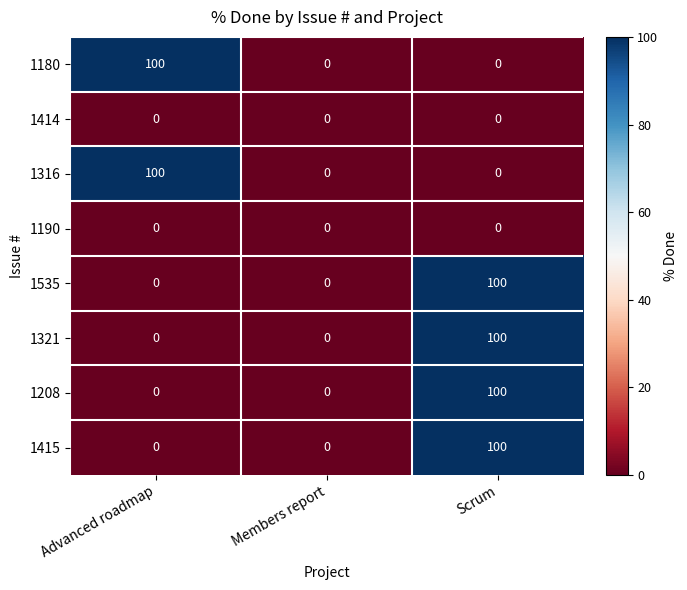

What is the spread (max minus min) of values at Advanced roadmap?

100